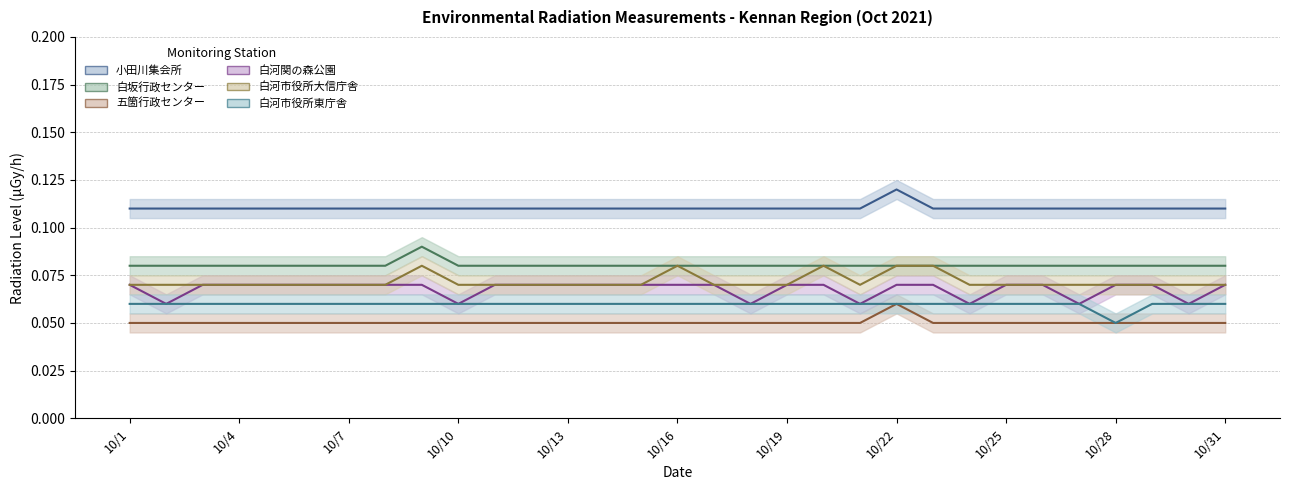

What is the value of the 白河関の森公園 point at the 13th from the left?

0.1